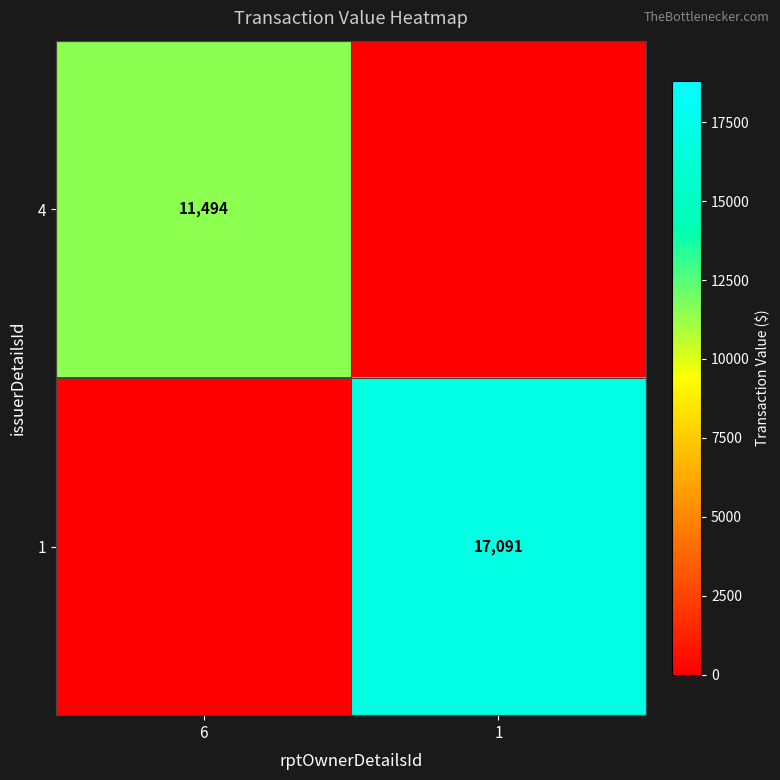

The 1 series shows 17091 at 1. True or false?

True